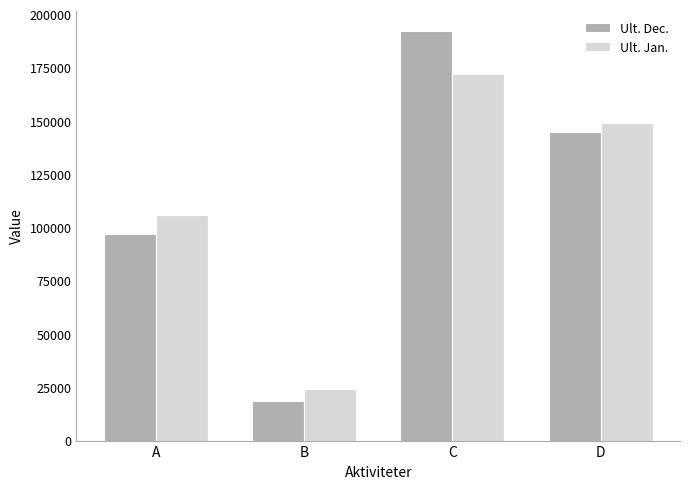

What is the highest value of the Ult. Dec. series?

192127